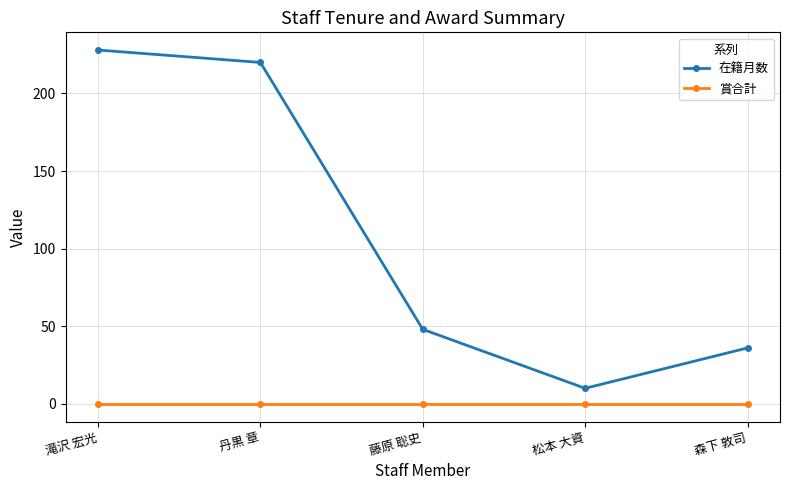

What is the difference between the maximum and minimum values in the 在籍月数 series?

218